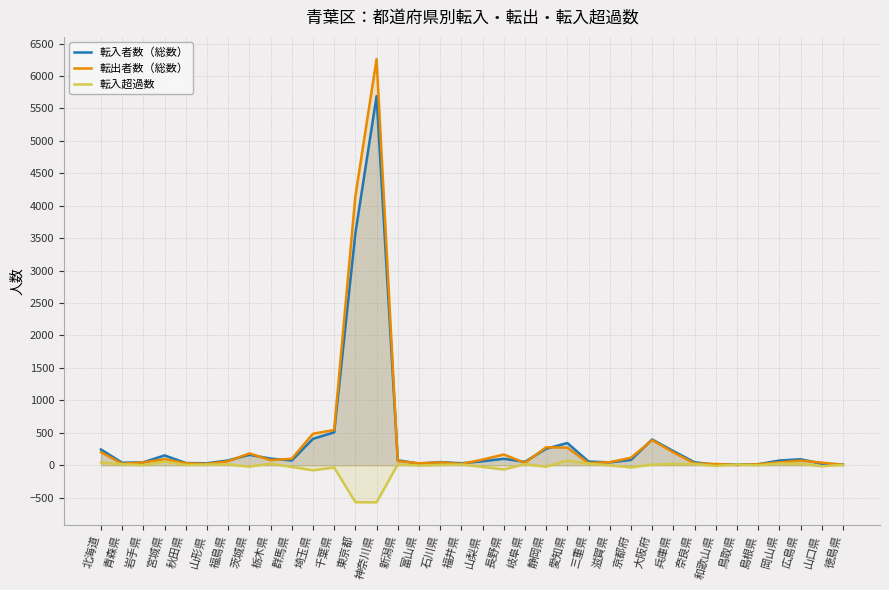

At which label is 転入超過数 closest to -251?

埼玉県